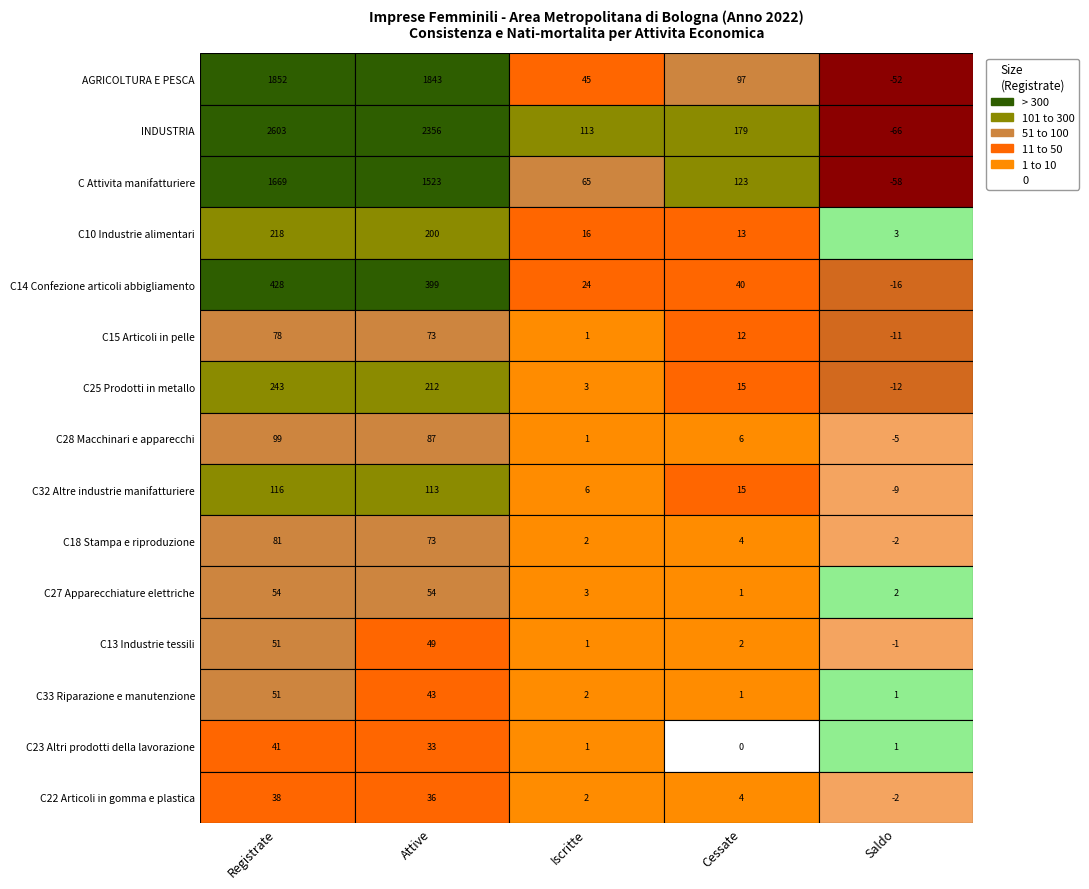

Reading left to right, list all the values displayed in this chart.

AGRICOLTURA E PESCA: Registrate=1852	Attive=1843	Iscritte=45	Cessate=97	Saldo=-52
INDUSTRIA: Registrate=2603	Attive=2356	Iscritte=113	Cessate=179	Saldo=-66
C Attivita manifatturiere: Registrate=1669	Attive=1523	Iscritte=65	Cessate=123	Saldo=-58
C10 Industrie alimentari: Registrate=218	Attive=200	Iscritte=16	Cessate=13	Saldo=3
C14 Confezione articoli abbigliamento: Registrate=428	Attive=399	Iscritte=24	Cessate=40	Saldo=-16
C15 Articoli in pelle: Registrate=78	Attive=73	Iscritte=1	Cessate=12	Saldo=-11
C25 Prodotti in metallo: Registrate=243	Attive=212	Iscritte=3	Cessate=15	Saldo=-12
C28 Macchinari e apparecchi: Registrate=99	Attive=87	Iscritte=1	Cessate=6	Saldo=-5
C32 Altre industrie manifatturiere: Registrate=116	Attive=113	Iscritte=6	Cessate=15	Saldo=-9
C18 Stampa e riproduzione: Registrate=81	Attive=73	Iscritte=2	Cessate=4	Saldo=-2
C27 Apparecchiature elettriche: Registrate=54	Attive=54	Iscritte=3	Cessate=1	Saldo=2
C13 Industrie tessili: Registrate=51	Attive=49	Iscritte=1	Cessate=2	Saldo=-1
C33 Riparazione e manutenzione: Registrate=51	Attive=43	Iscritte=2	Cessate=1	Saldo=1
C23 Altri prodotti della lavorazione: Registrate=41	Attive=33	Iscritte=1	Cessate=0	Saldo=1
C22 Articoli in gomma e plastica: Registrate=38	Attive=36	Iscritte=2	Cessate=4	Saldo=-2